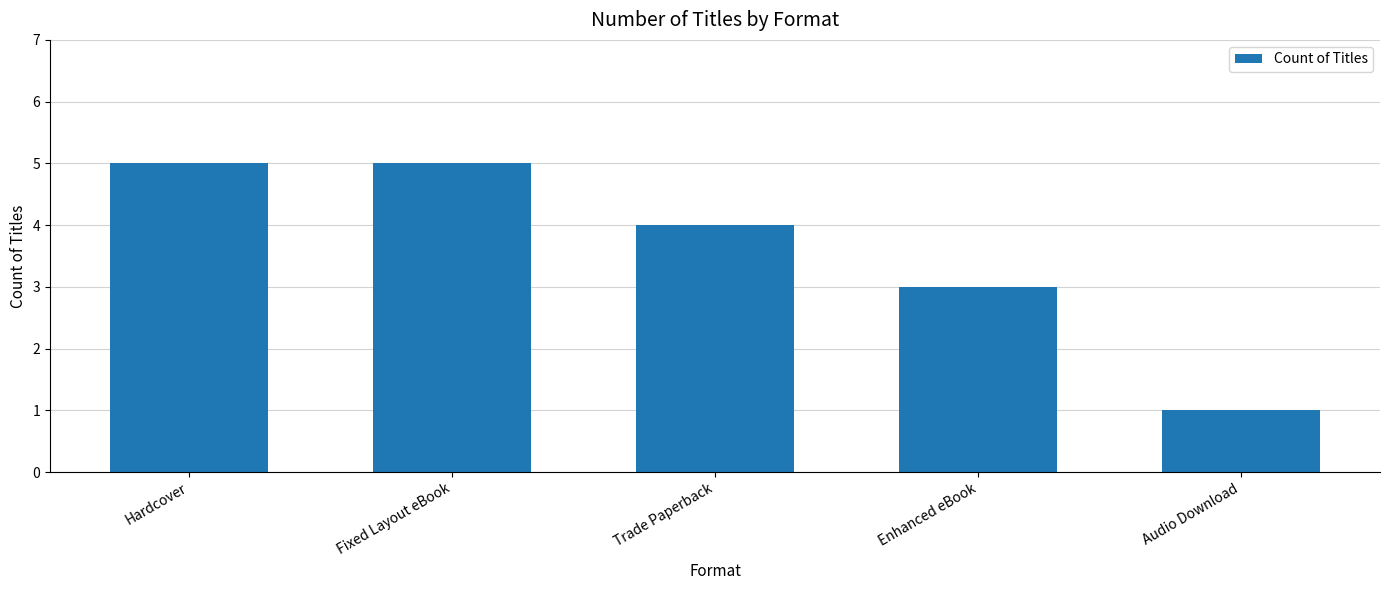

How many values are between 3 and 5?

4